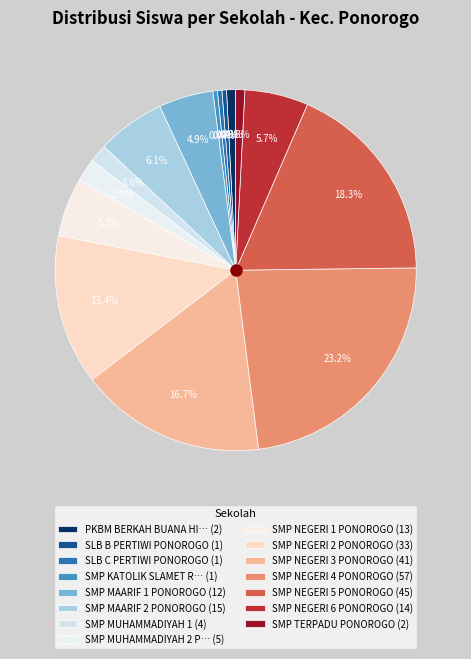

Which slice is the smallest?

SLB B PERTIWI PONOROGO